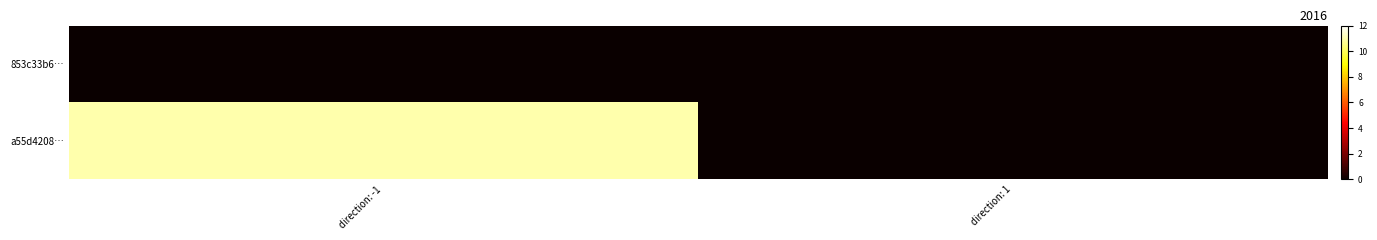

Which series has the largest total across all categories?

a55d4208…